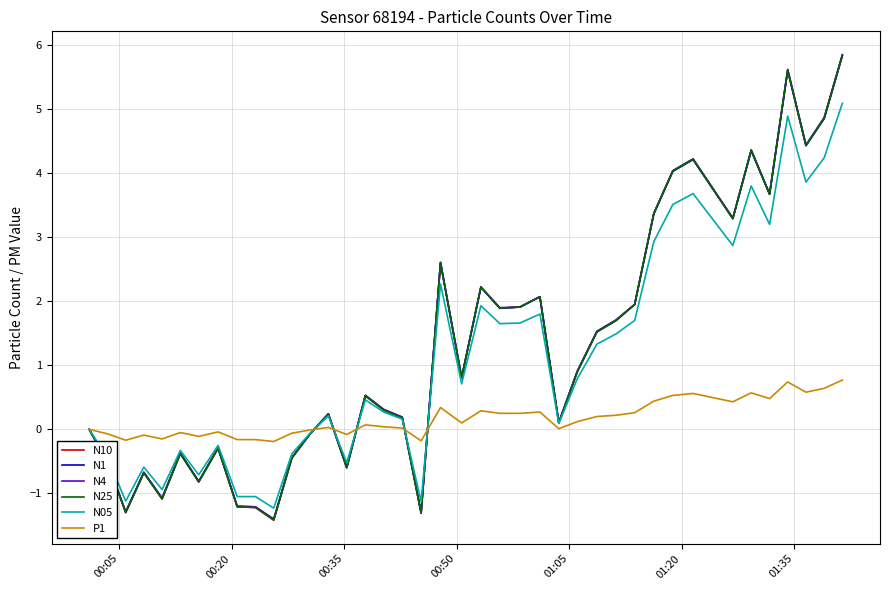

What is the smallest value displayed?

-1.4